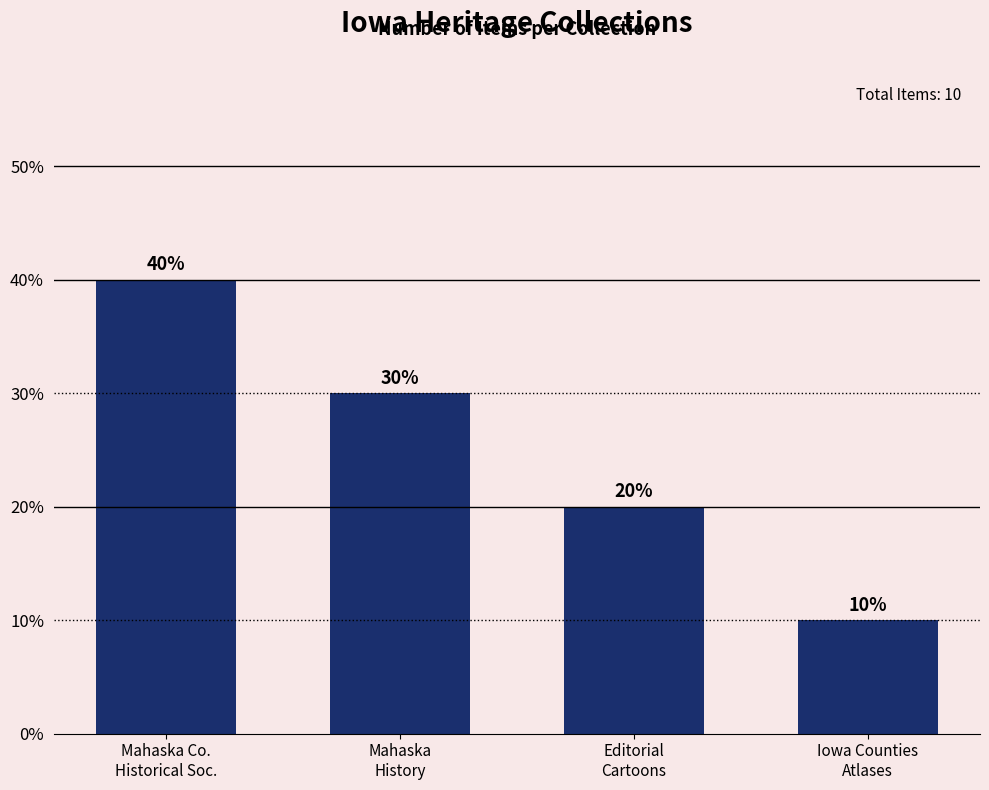

What is the greatest value displayed?

40